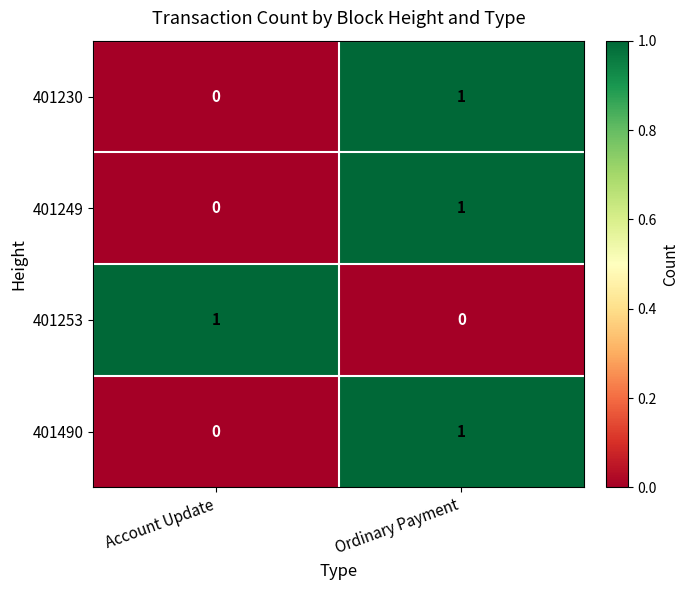

At which category is the sum across all series the highest?

Ordinary Payment